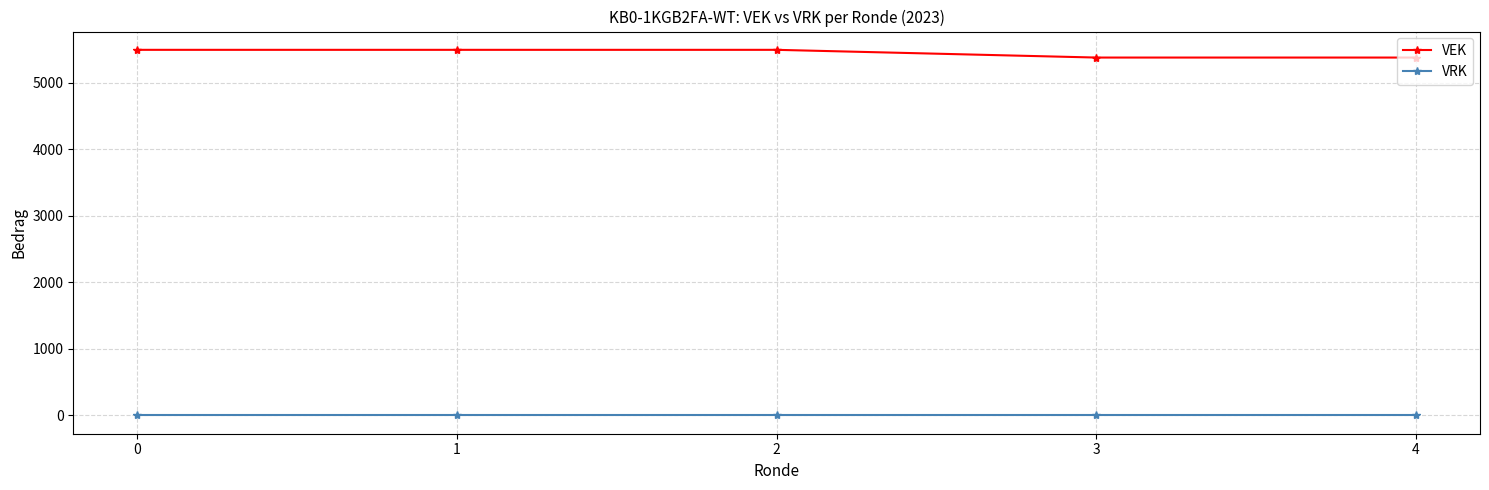

True or false: VRK and VEK cross at least once.

False